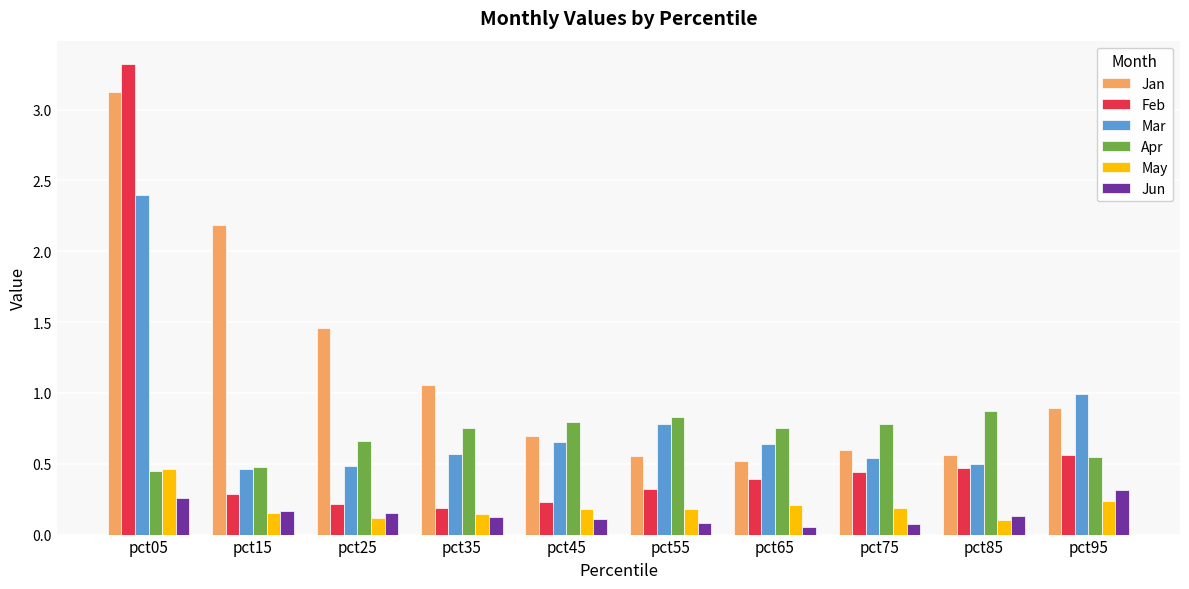

Which series changed the most between pct15 and pct35?

Jan